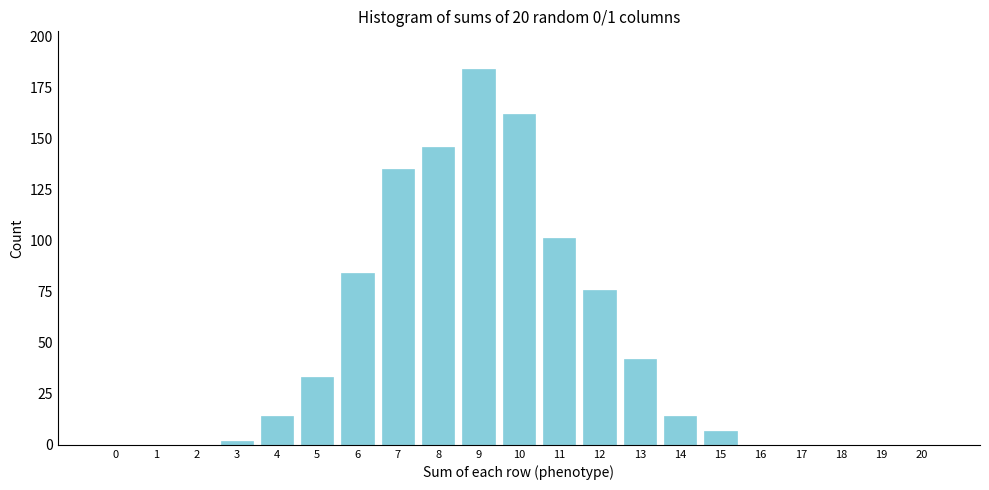

Reading left to right, extract all data points from this chart.

0=0	1=0	2=0	3=2	4=14	5=33	6=84	7=135	8=146	9=184	10=162	11=101	12=76	13=42	14=14	15=7	16=0	17=0	18=0	19=0	20=0